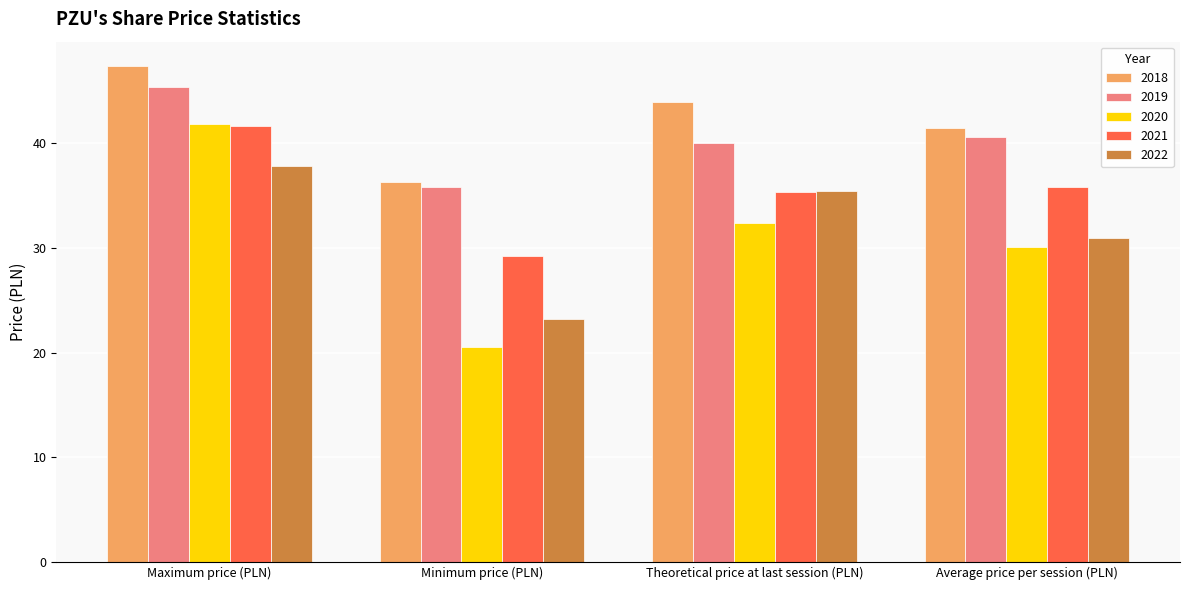

What is the highest value of the 2018 series?

47.3